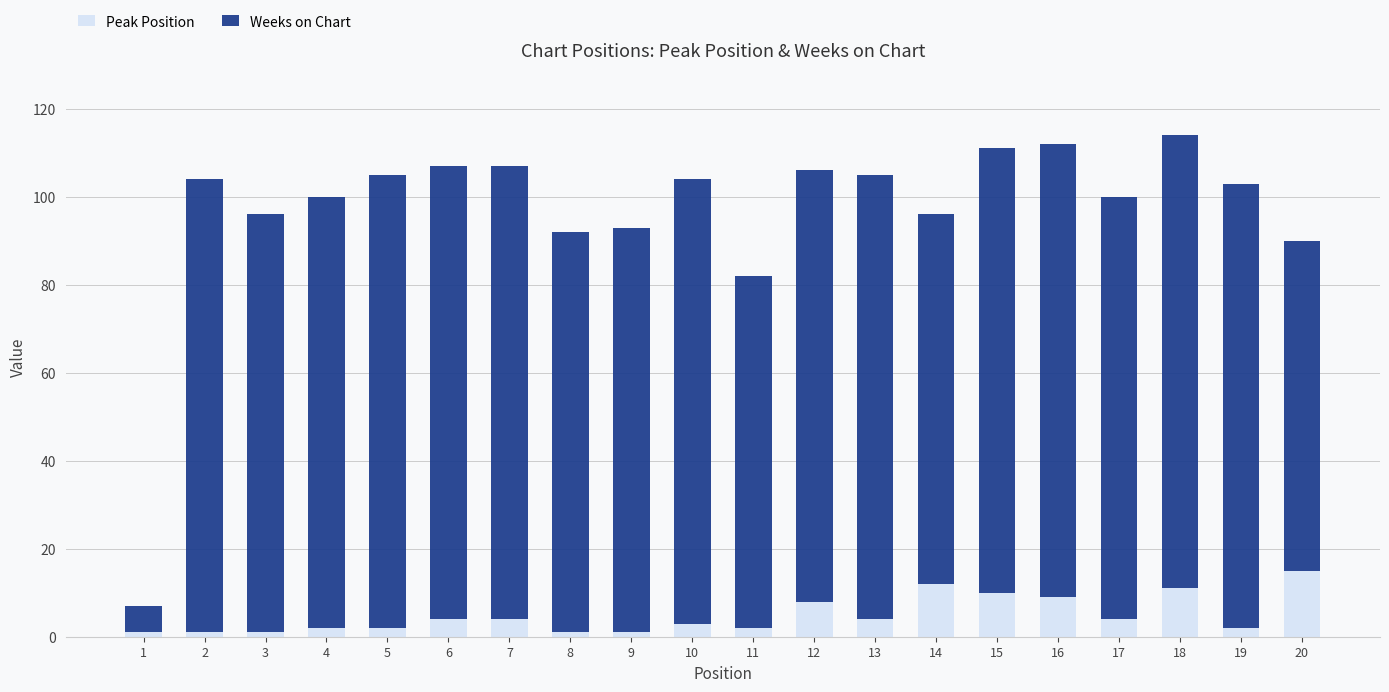

What is the sum of all Peak Position values?

97